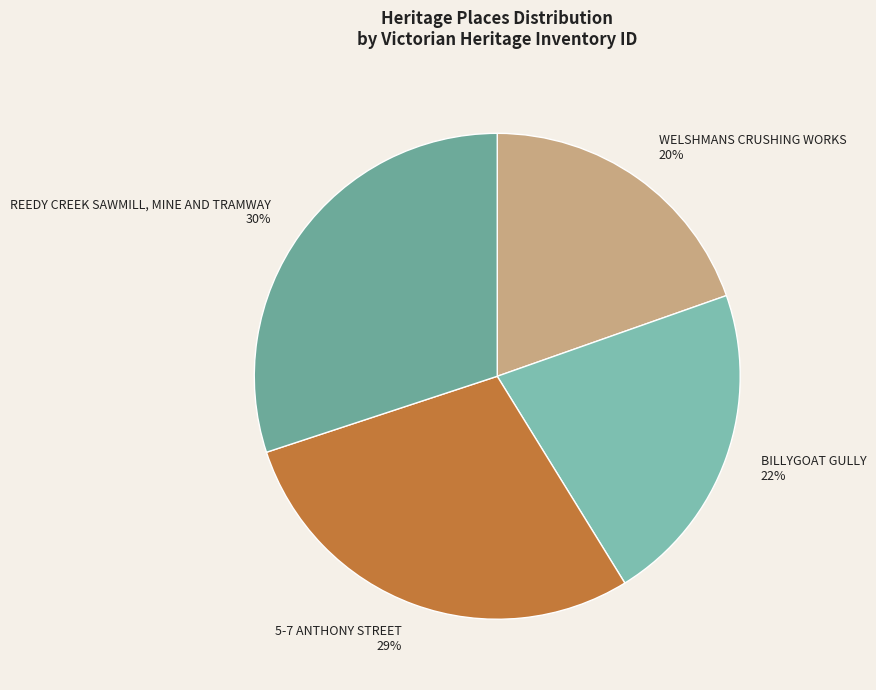

Does any single category account for the majority?

No